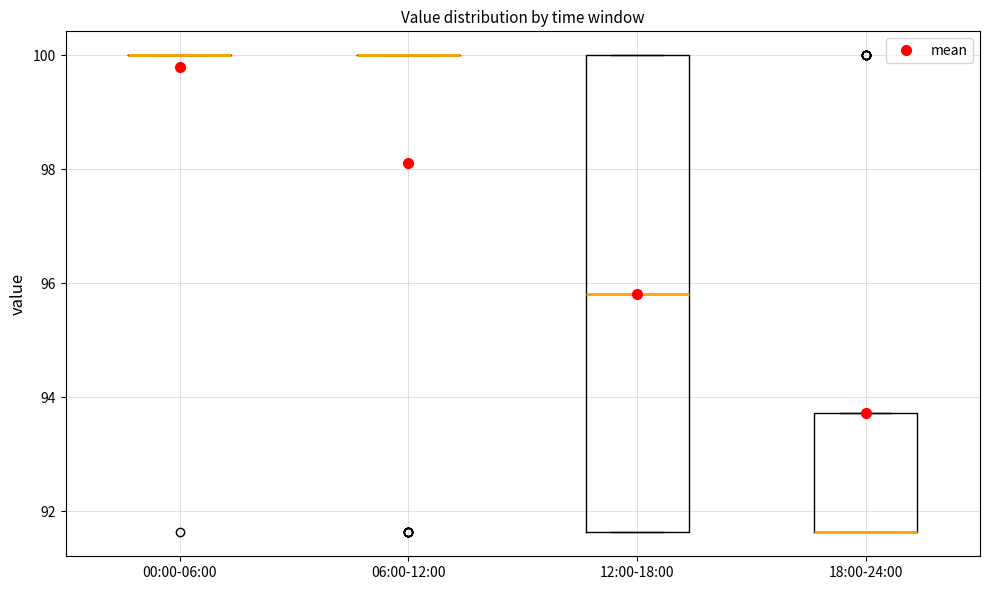

Where does the median line of the box for 12:00-18:00 sit on the y-axis? The values are not printed on the chart, so give them approximately, as read against the axis.

95.8